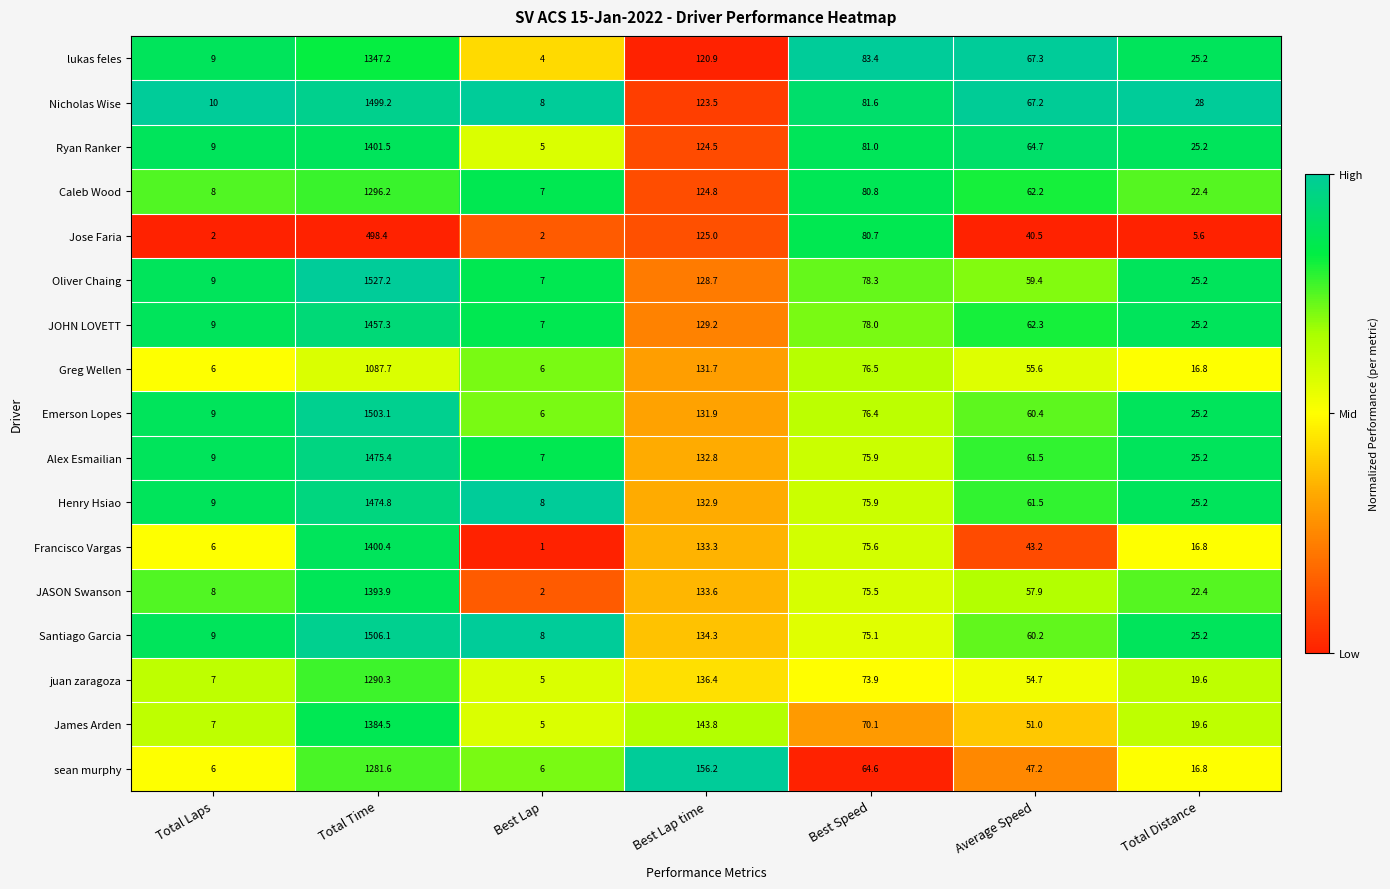

How many series are shown in this chart?

17